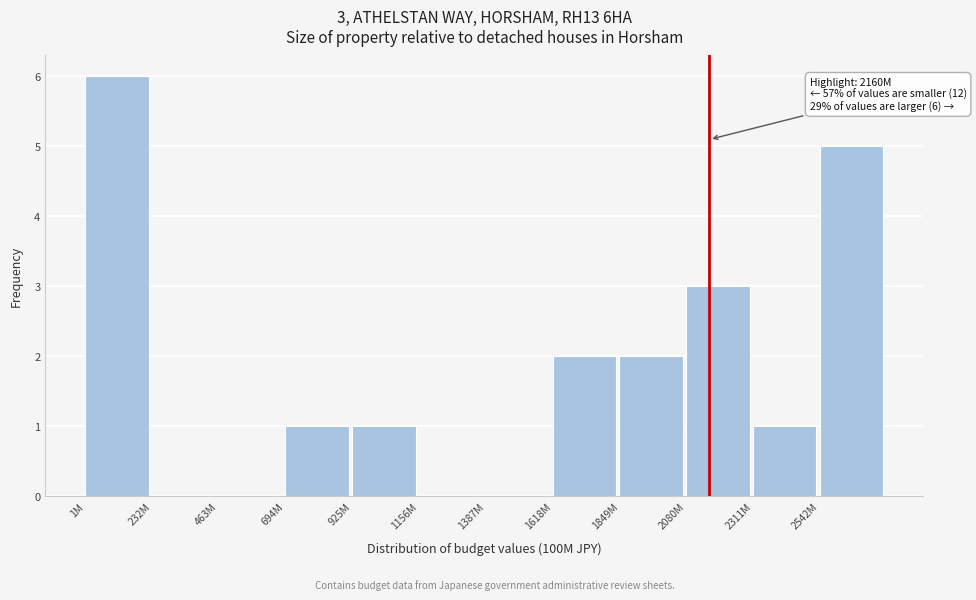

What value does the data have at 2542M?

5